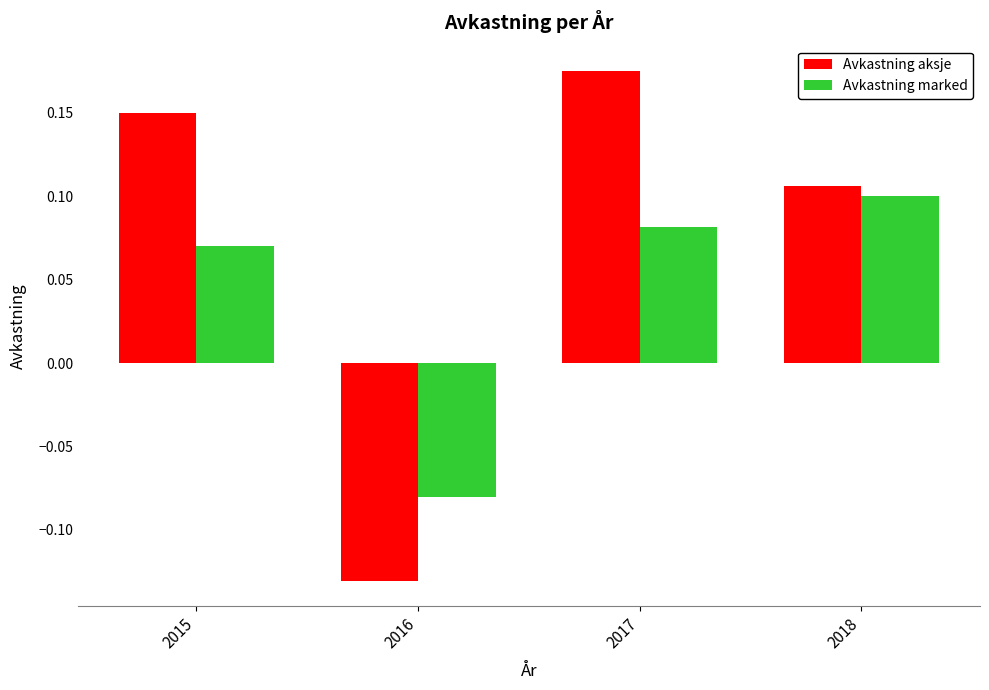

How many values in Avkastning aksje are above zero?

3